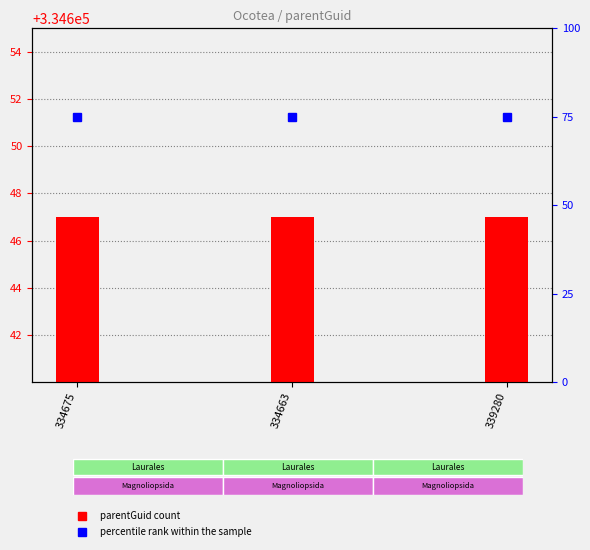

Rank the series at 334663 from lowest to highest value.

percentile rank within the sample, parentGuid